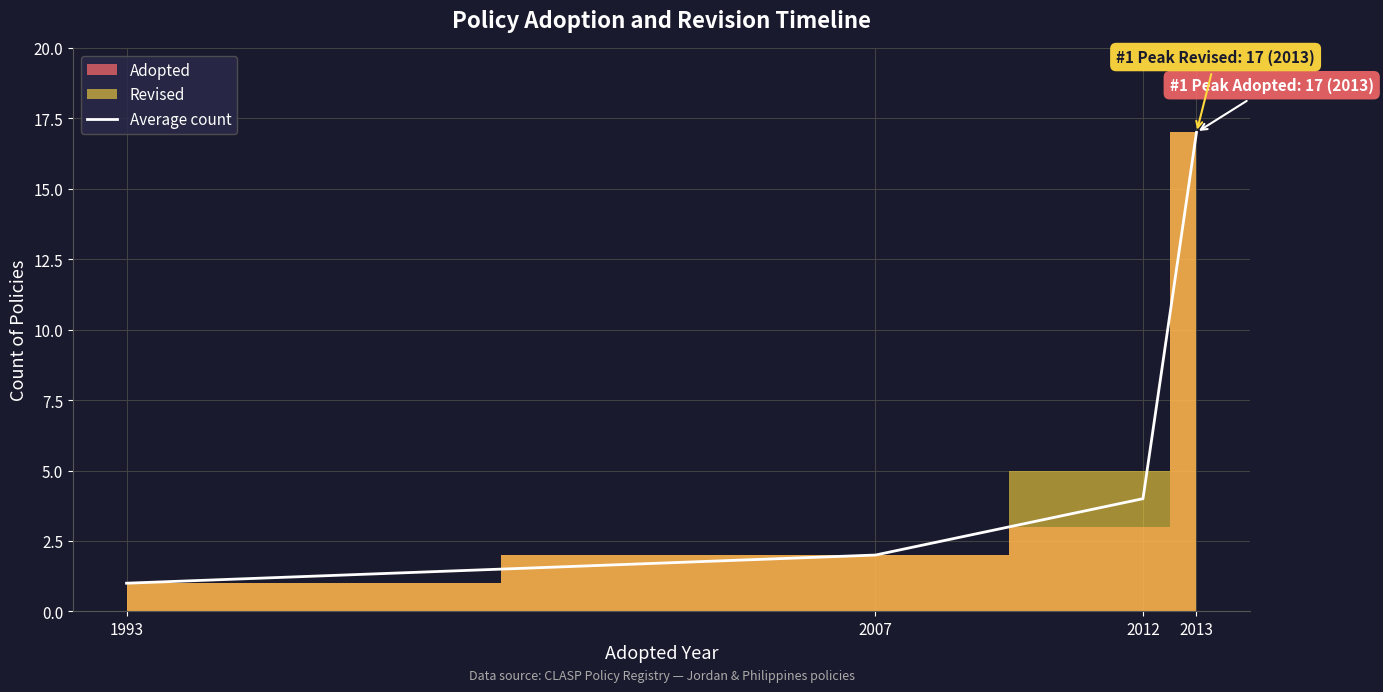

At which label is the value closest to 9?

2012